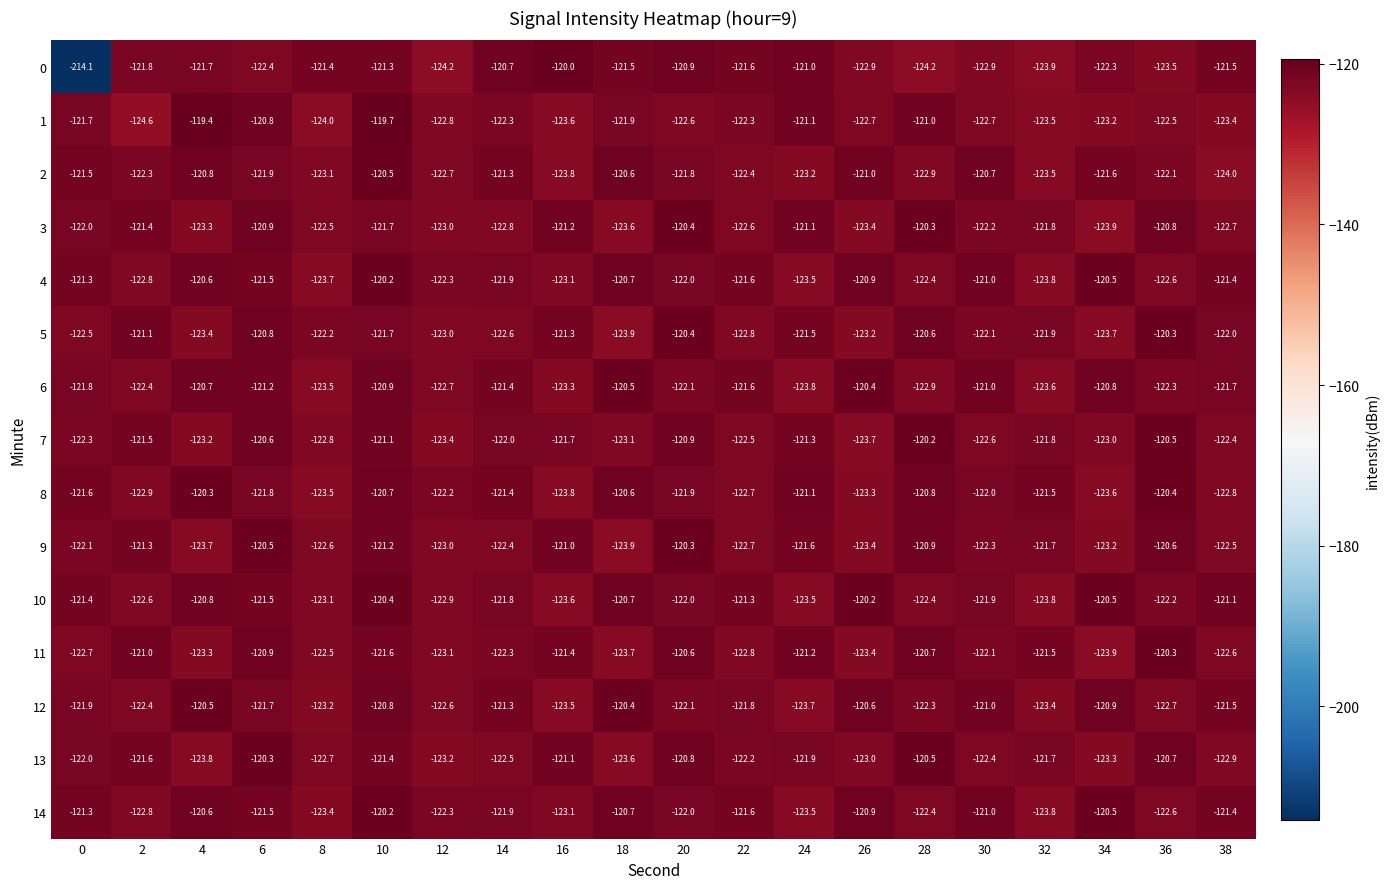

Which series has the largest total across all categories?

14